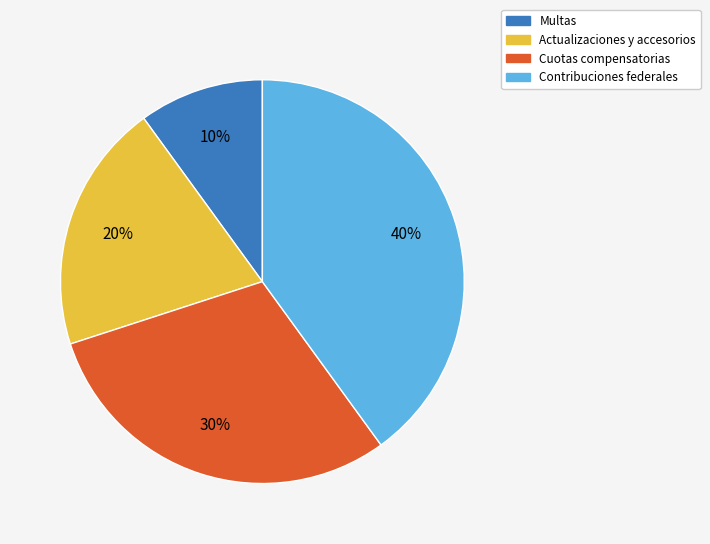

Rank the categories by value from lowest to highest.

Multas, Actualizaciones y accesorios, Cuotas compensatorias, Contribuciones federales